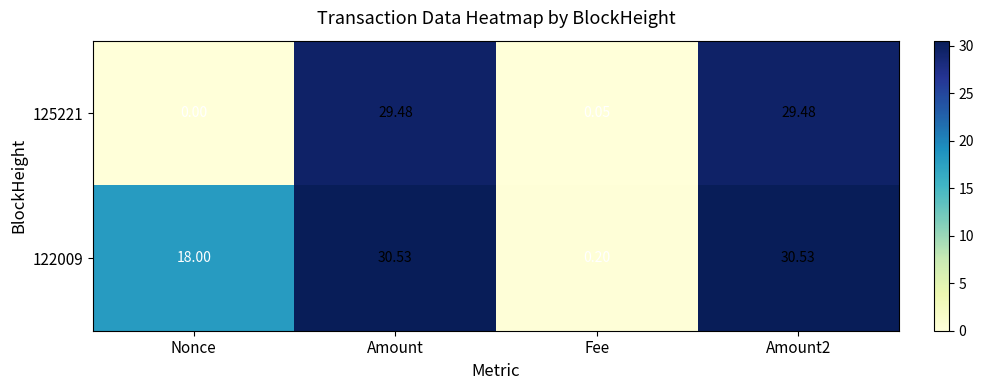

Where does the 125221 series first go above 29?

Amount